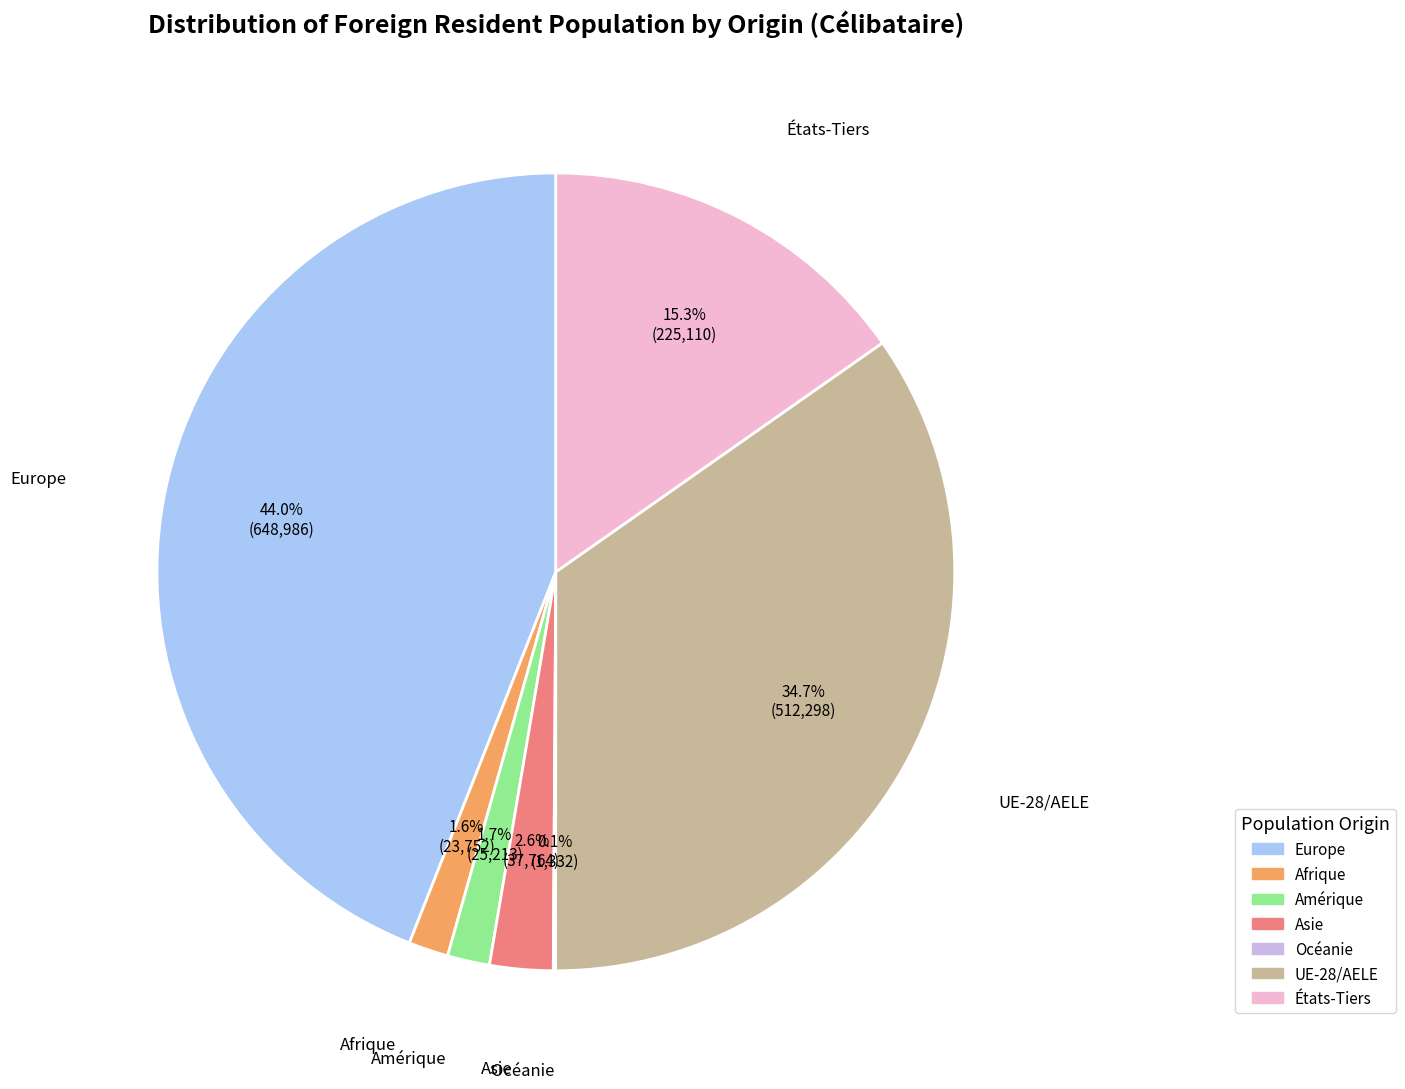

What percentage do Afrique and Europe together represent?

45.6%